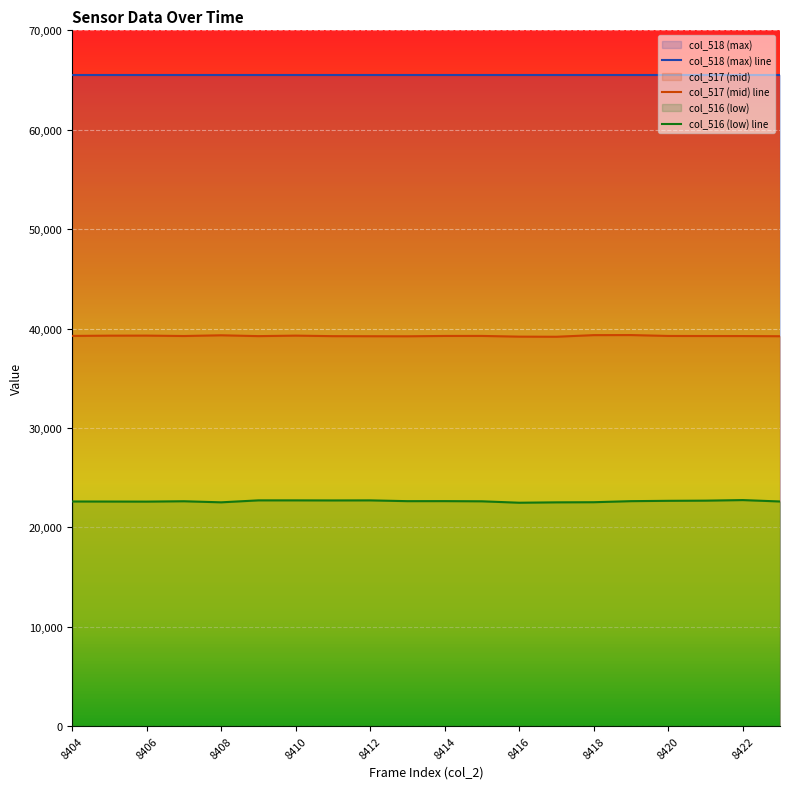

True or false: col_517 and col_516 intersect in this chart.

False